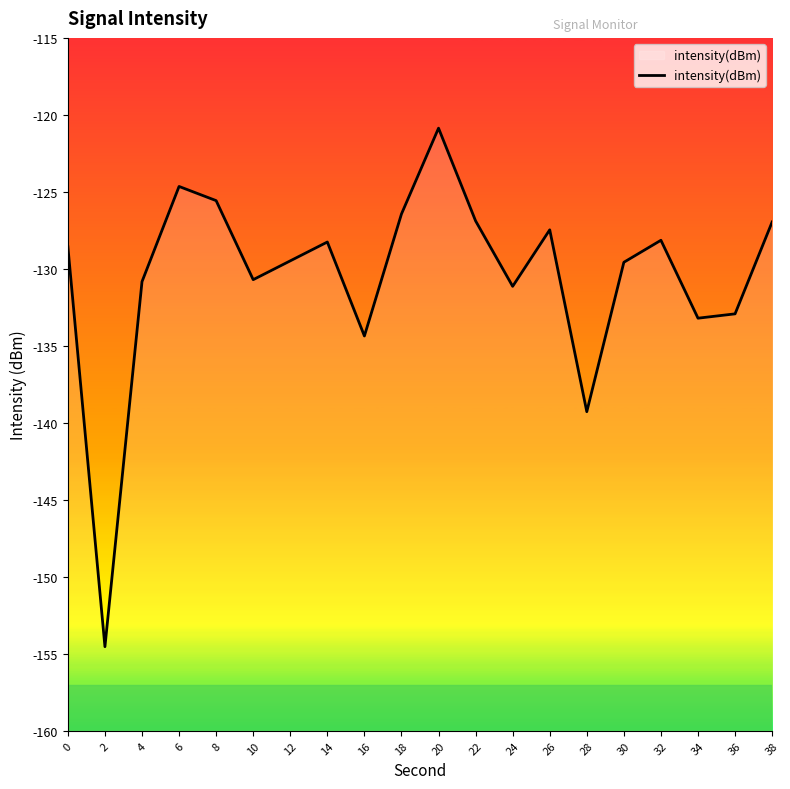

What is the difference between the values at 32 and 8?

2.6